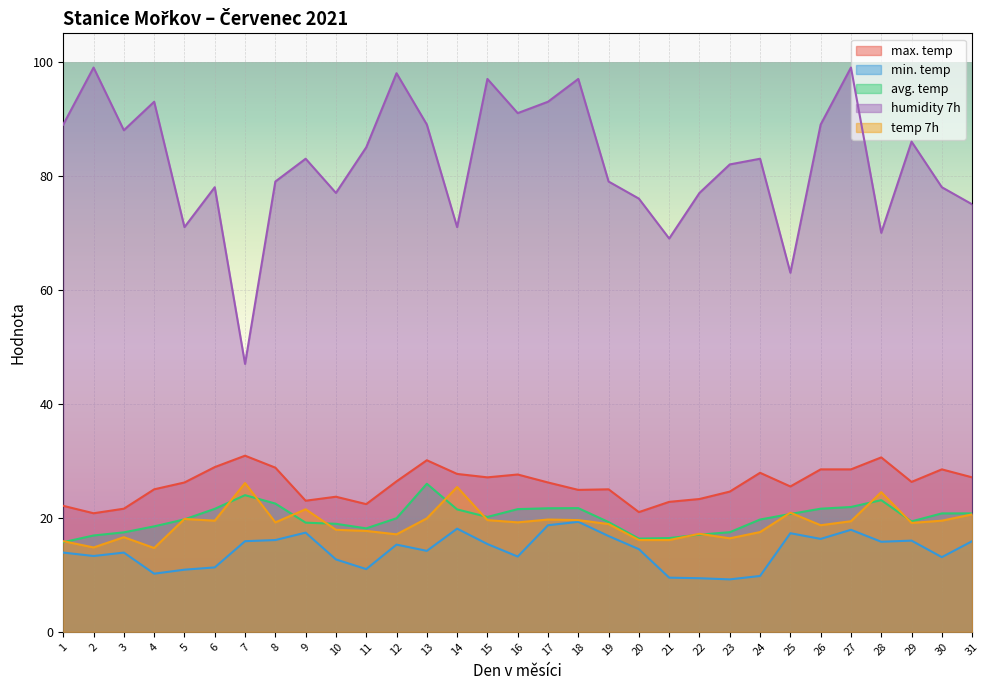

How many categories are shown in the chart?

31